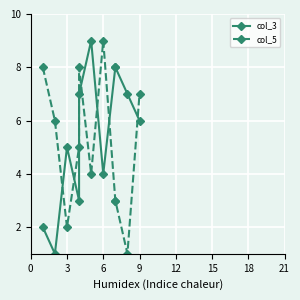

True or false: col_5 has a value of 12 at 0.

False